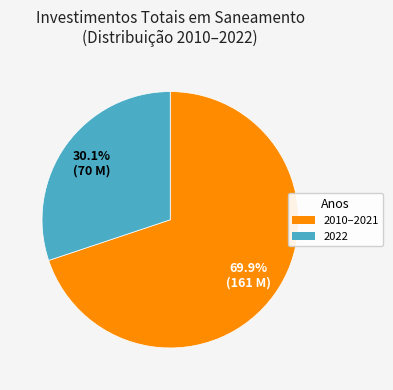

Is there any slice that represents more than half of the pie?

Yes